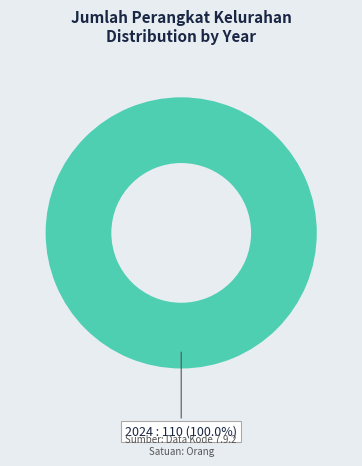

Is there any slice that represents more than half of the pie?

Yes